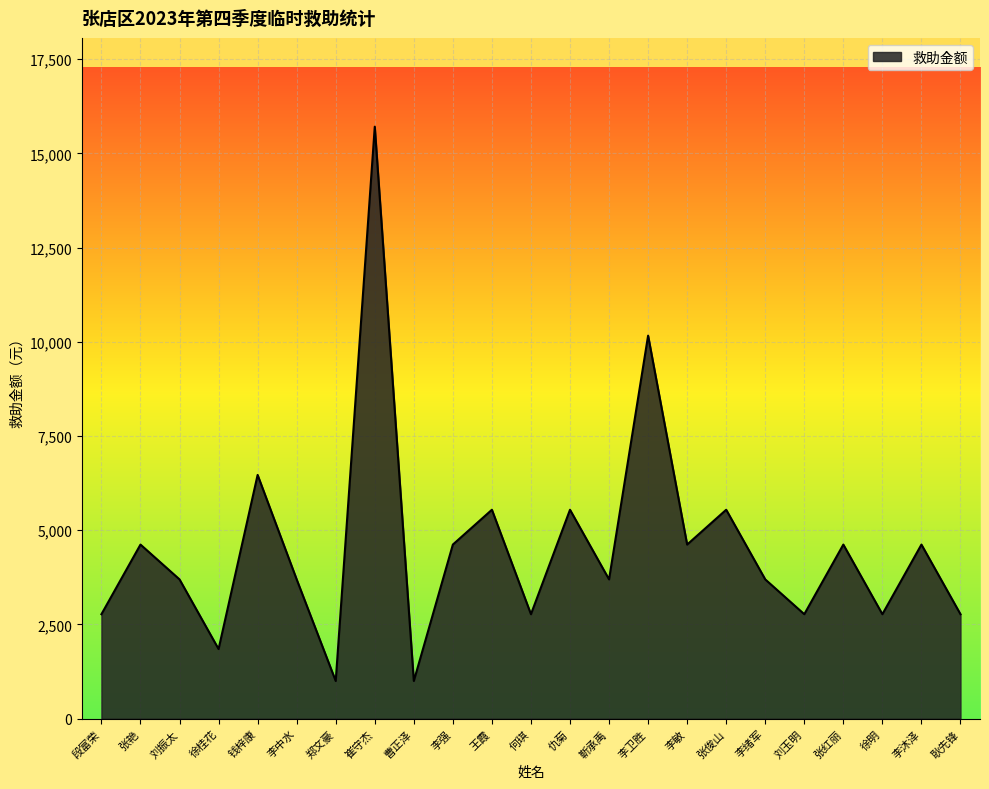

True or false: the data shows 5704 at 刘振太.

False